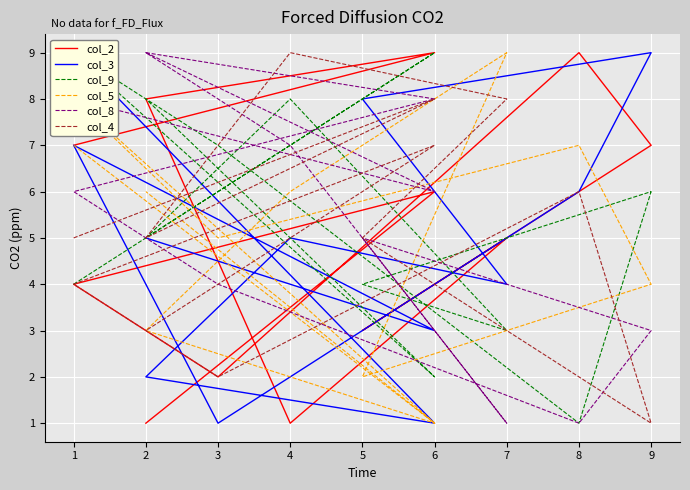

Where do col_3 and col_2 first cross each other?

1 and 6